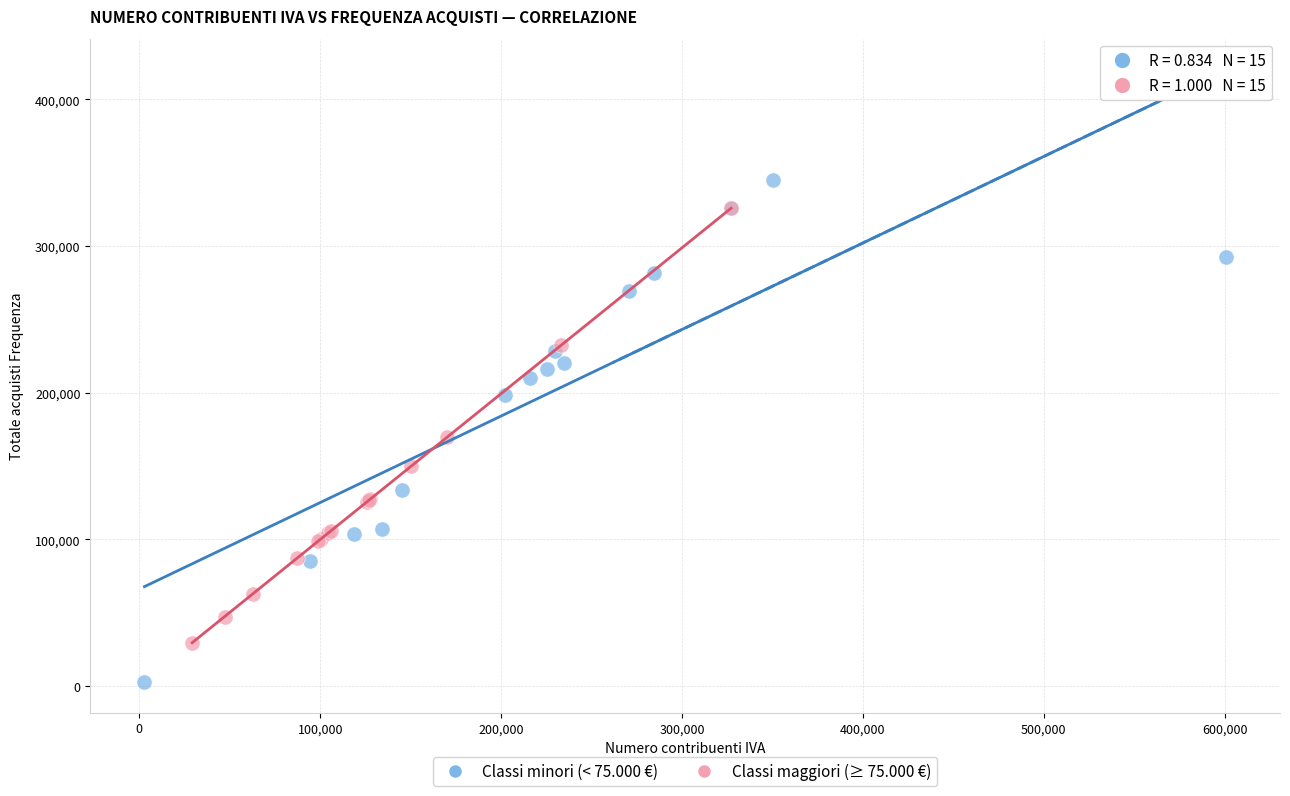

Which series contains the highest Y value?

Classi minori (< 75.000 €)